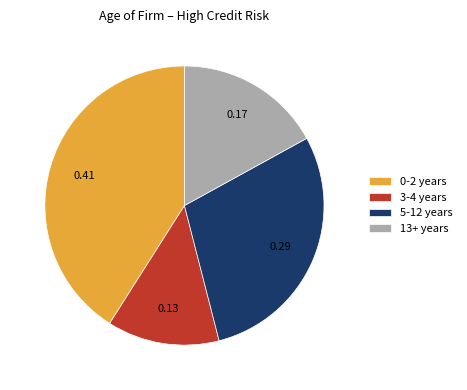

Which category has the smallest portion of the pie?

3-4 years